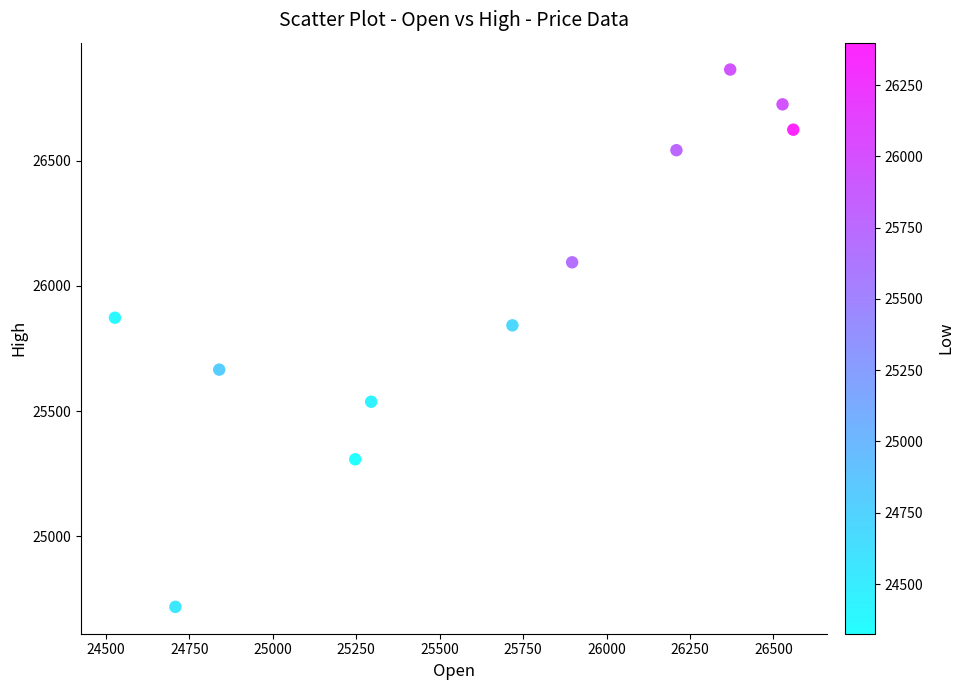

What Y value in the scatter plot is closest to 25791?

25842.5